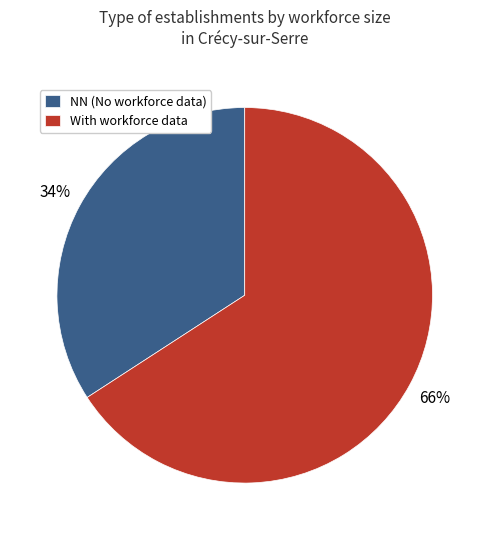

Is the sum of NN (No workforce data) and With workforce data greater than half?

Yes